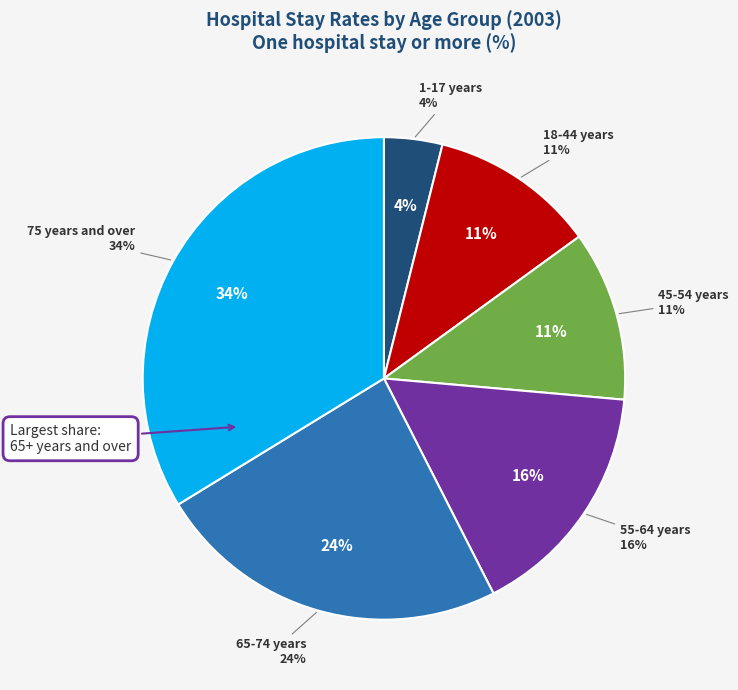

Rank the categories by value from lowest to highest.

1-17 years, 18-44 years, 45-54 years, 55-64 years, 65-74 years, 75 years and over